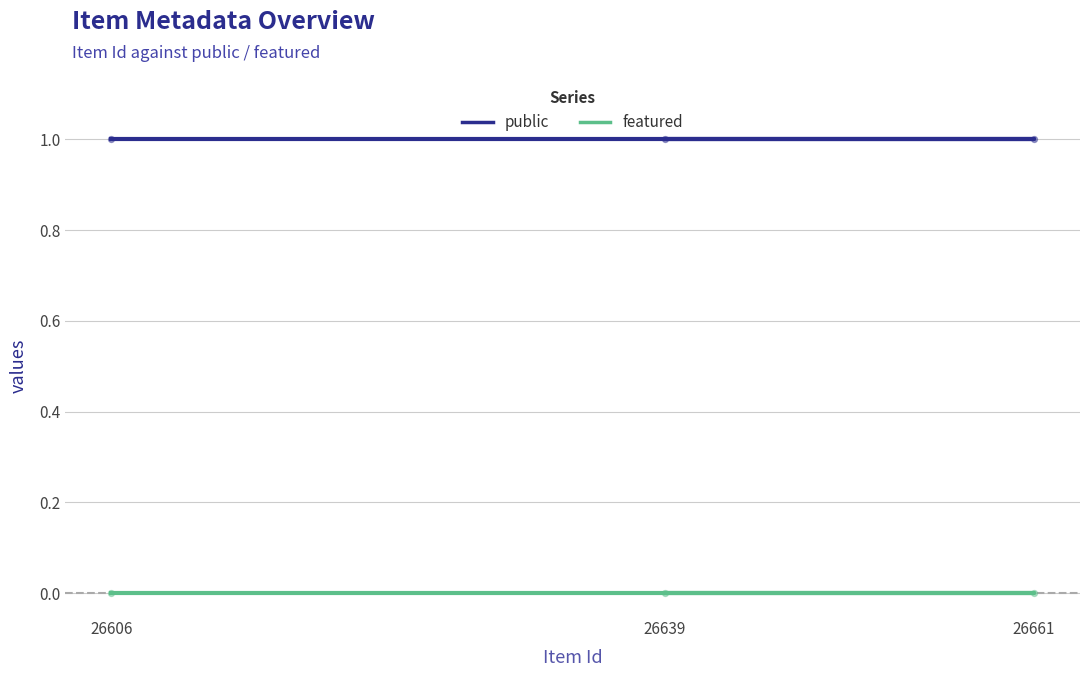

Which series contains the highest Y value?

public